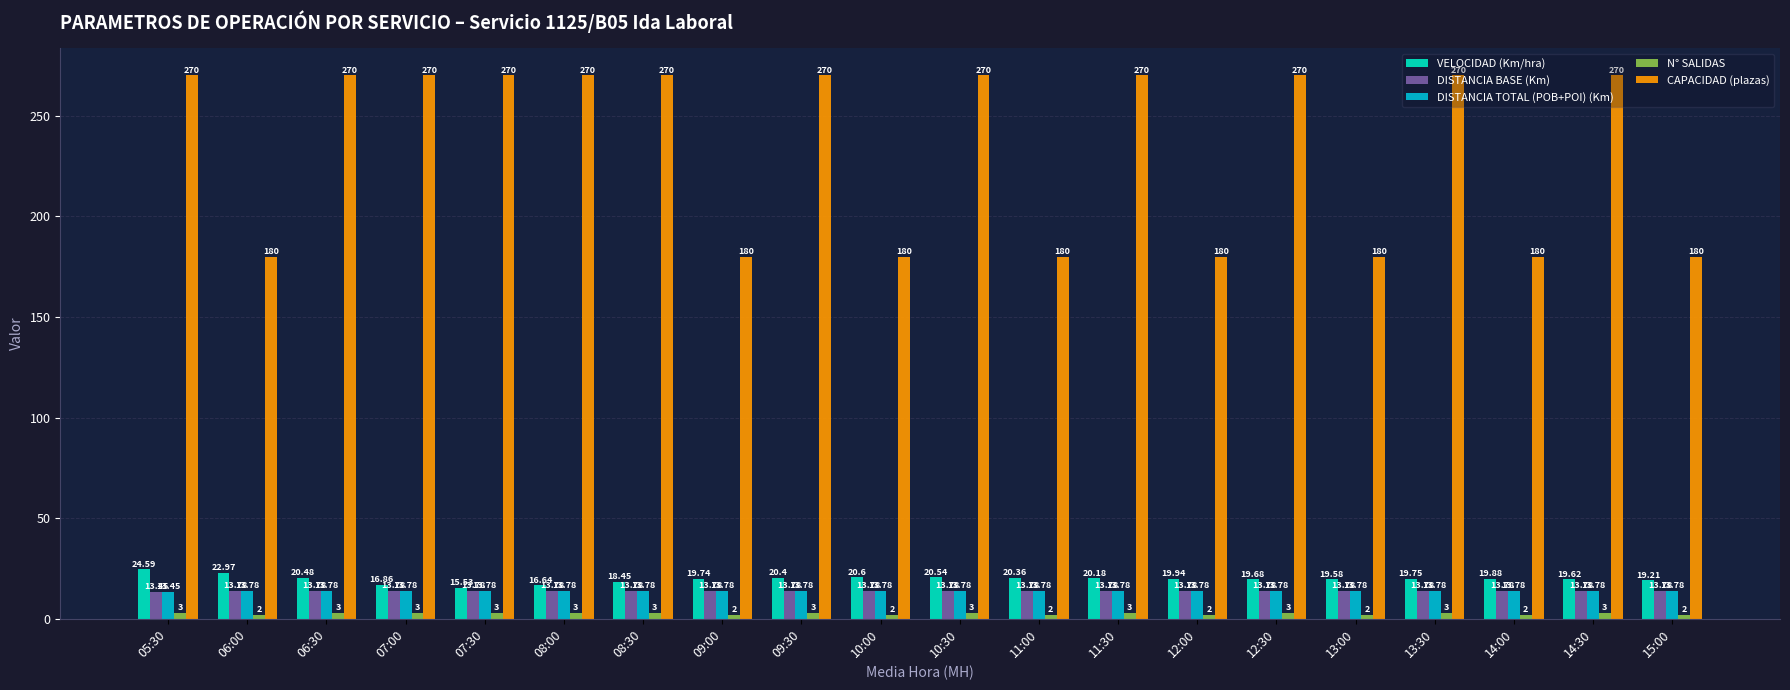

What are all the series names shown in the legend?

VELOCIDAD (Km/hra), DISTANCIA BASE (Km), DISTANCIA TOTAL (POB+POI) (Km), N° SALIDAS, CAPACIDAD (plazas)